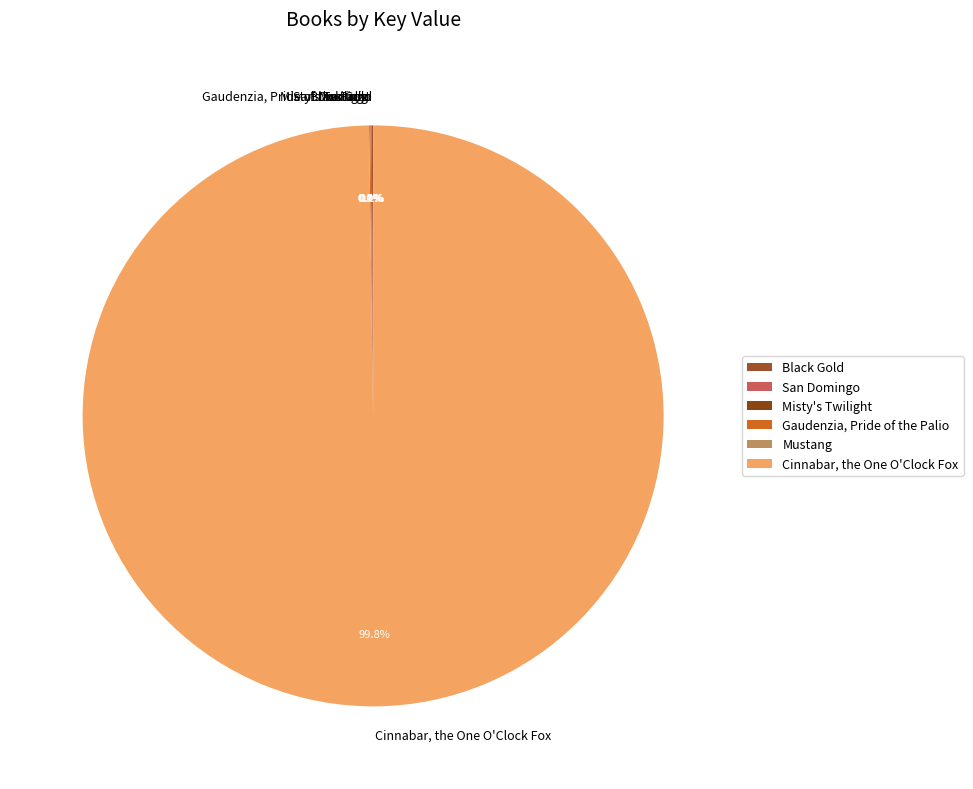

Does any single category account for the majority?

Yes